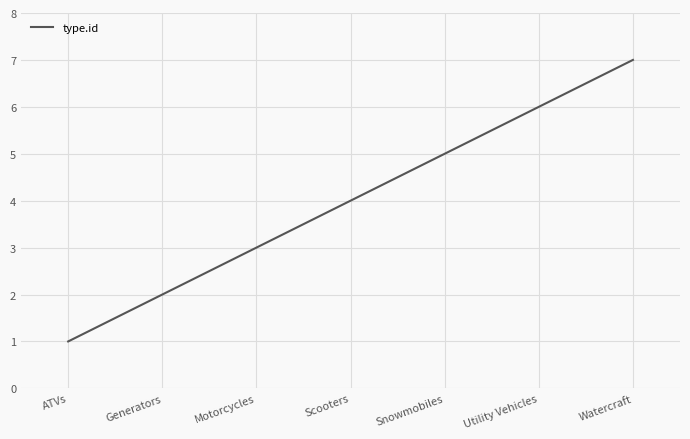

Reading right to left, extract all data points from this chart.

Watercraft=7	Utility Vehicles=6	Snowmobiles=5	Scooters=4	Motorcycles=3	Generators=2	ATVs=1